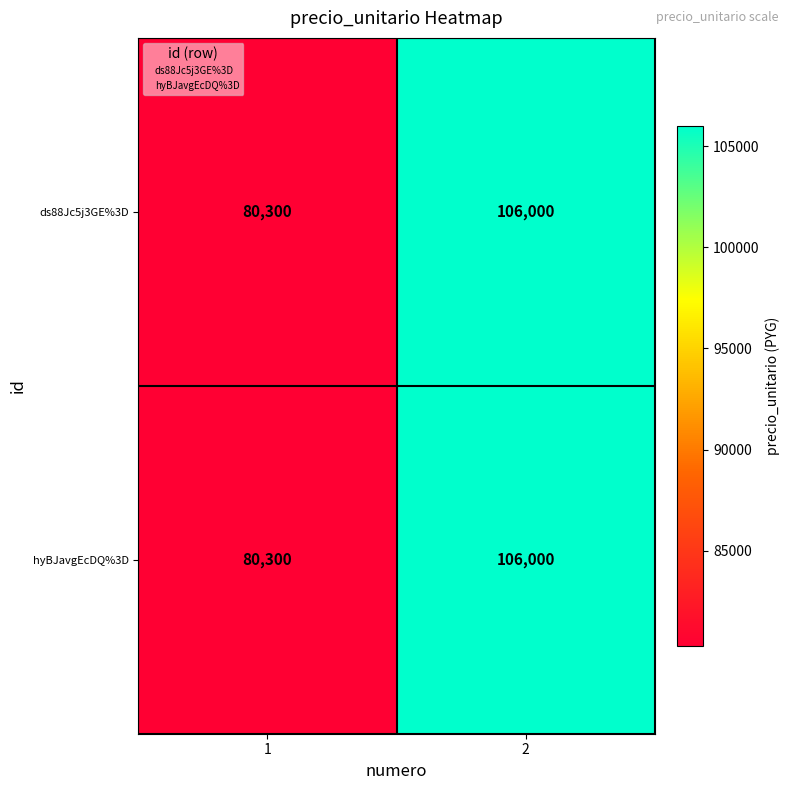

Reading left to right, transcribe all the data shown in this chart.

ds88Jc5j3GE%3D: 1=80300	2=106000
hyBJavgEcDQ%3D: 1=80300	2=106000